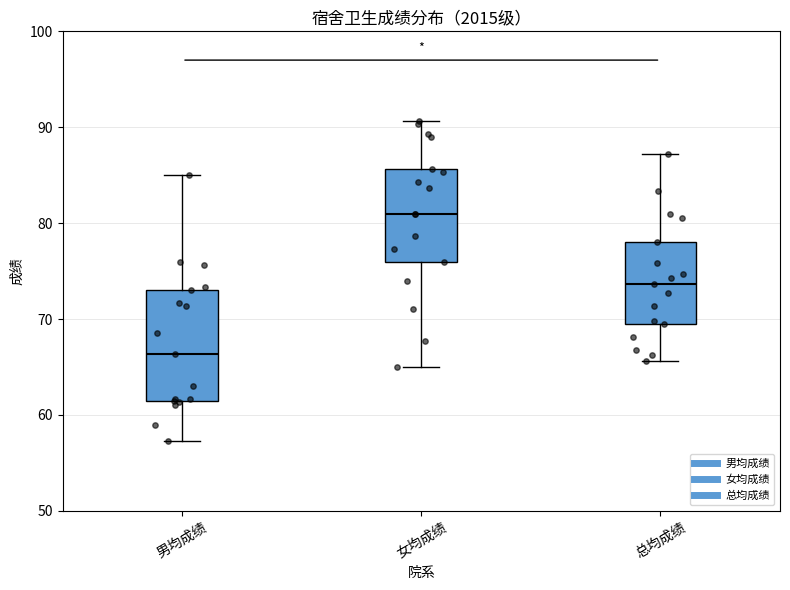

Where does the upper whisker of the box for 男均成绩 end on the y-axis? The values are not printed on the chart, so give them approximately, as read against the axis.

85